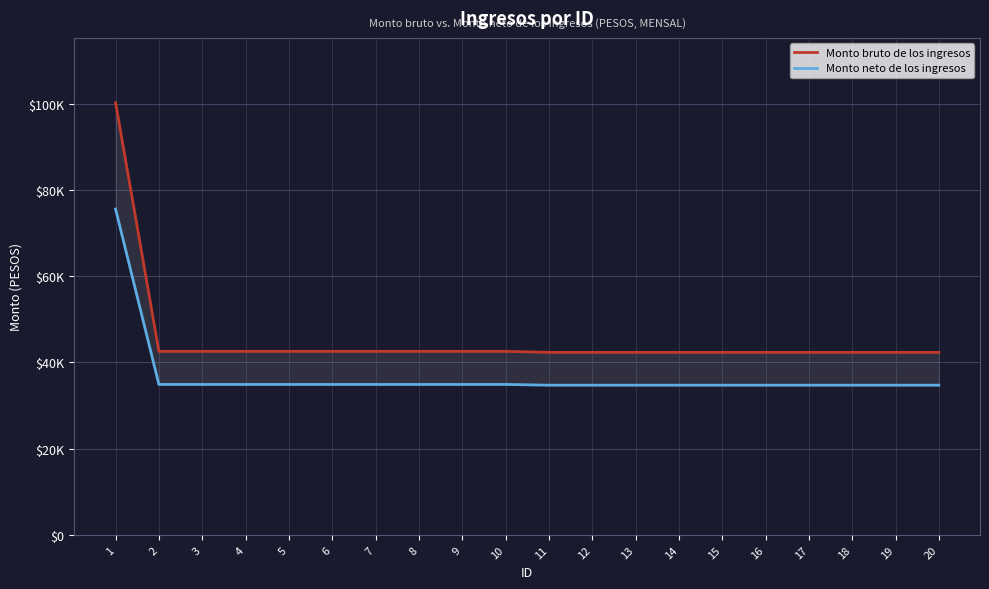

At which label is Monto bruto de los ingresos closest to 71298?

2